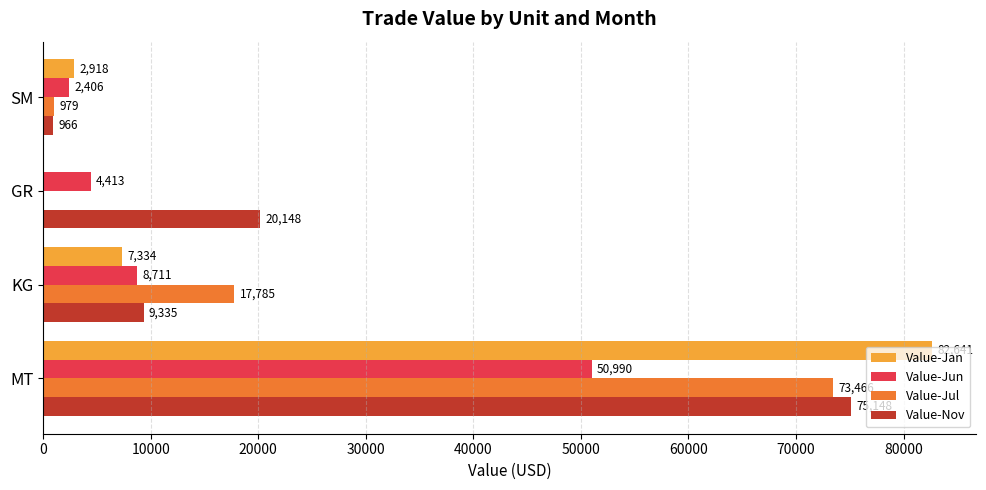

What is the maximum value shown in the chart?

82641